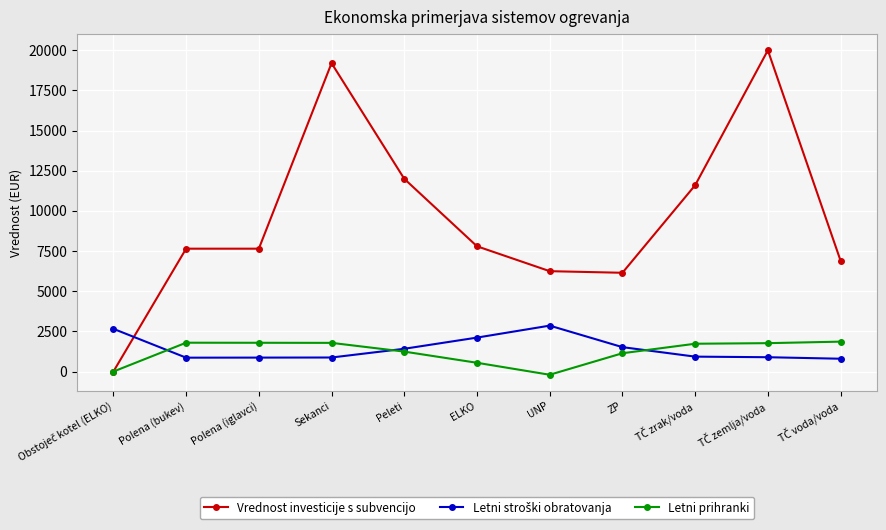

Which label corresponds to the smallest value in the chart?

UNP